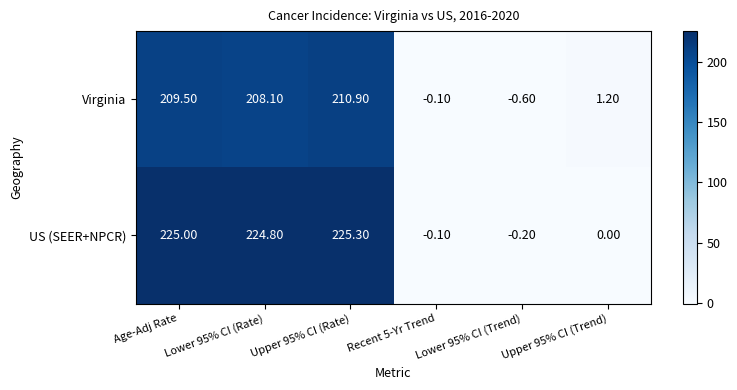

Which series has the largest total across all categories?

US (SEER+NPCR)